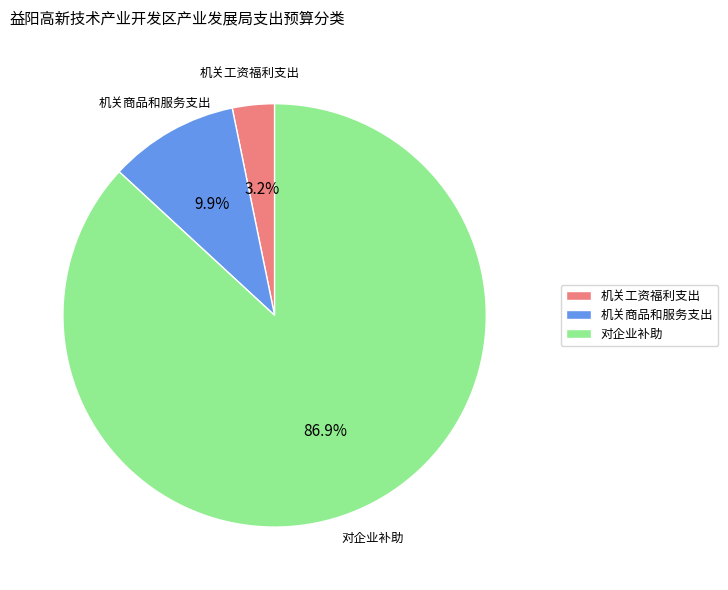

Between 对企业补助 and 机关工资福利支出, which is larger?

对企业补助